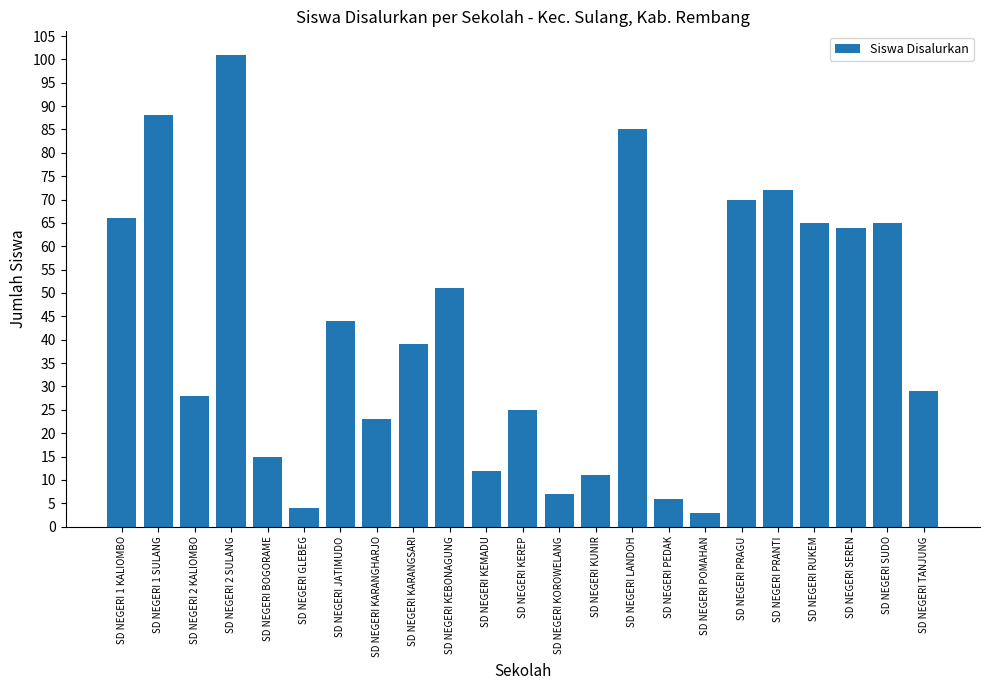

True or false: the data shows 42 at SD NEGERI 1 SULANG.

False